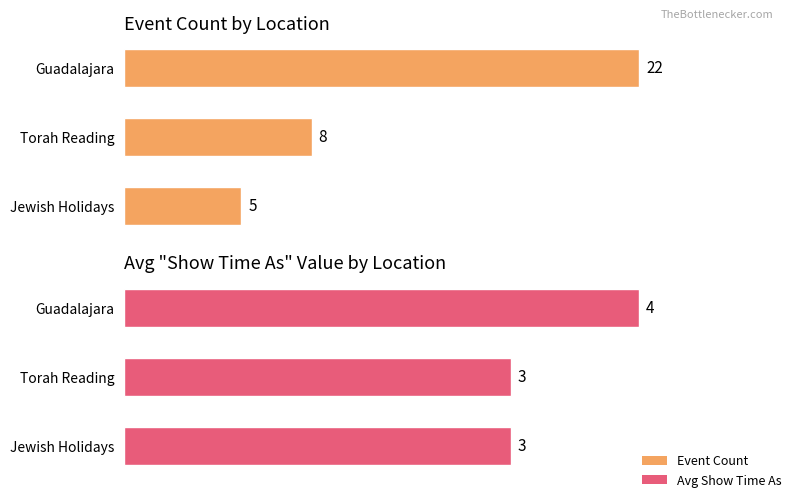

What is the value of the Event Count bar at the 3rd from the left?

5